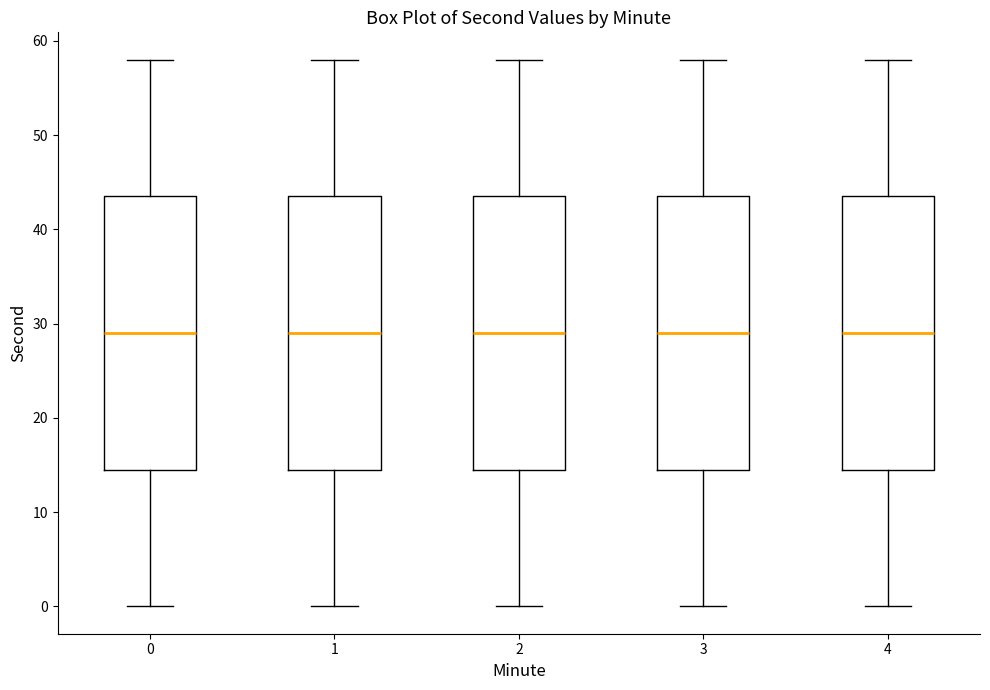

Reading left to right, read every box against the y-axis: the position of its median line, the range the box covers, and the ends of its whiskers. The values are not printed on the chart, so give them approximately, as read against the axis.

0: median 29, box 15 to 44, whiskers 0 to 58
1: median 29, box 15 to 44, whiskers 0 to 58
2: median 29, box 15 to 44, whiskers 0 to 58
3: median 29, box 15 to 44, whiskers 0 to 58
4: median 29, box 15 to 44, whiskers 0 to 58